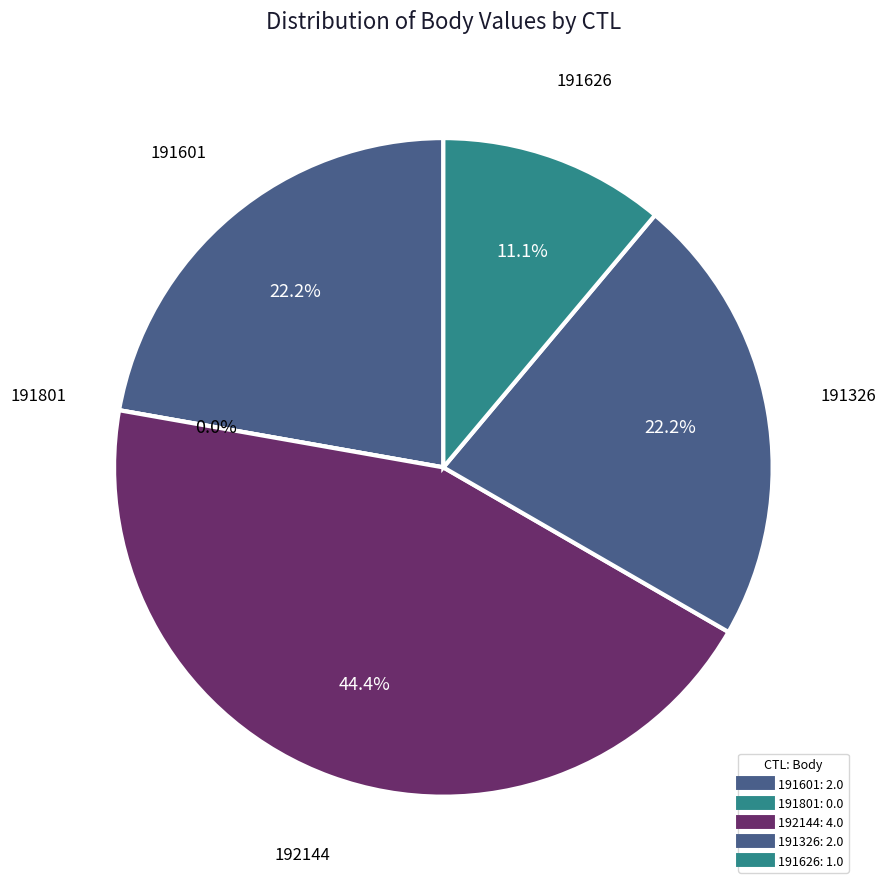

Combined, do 191326 and 191626 account for over 50%?

No